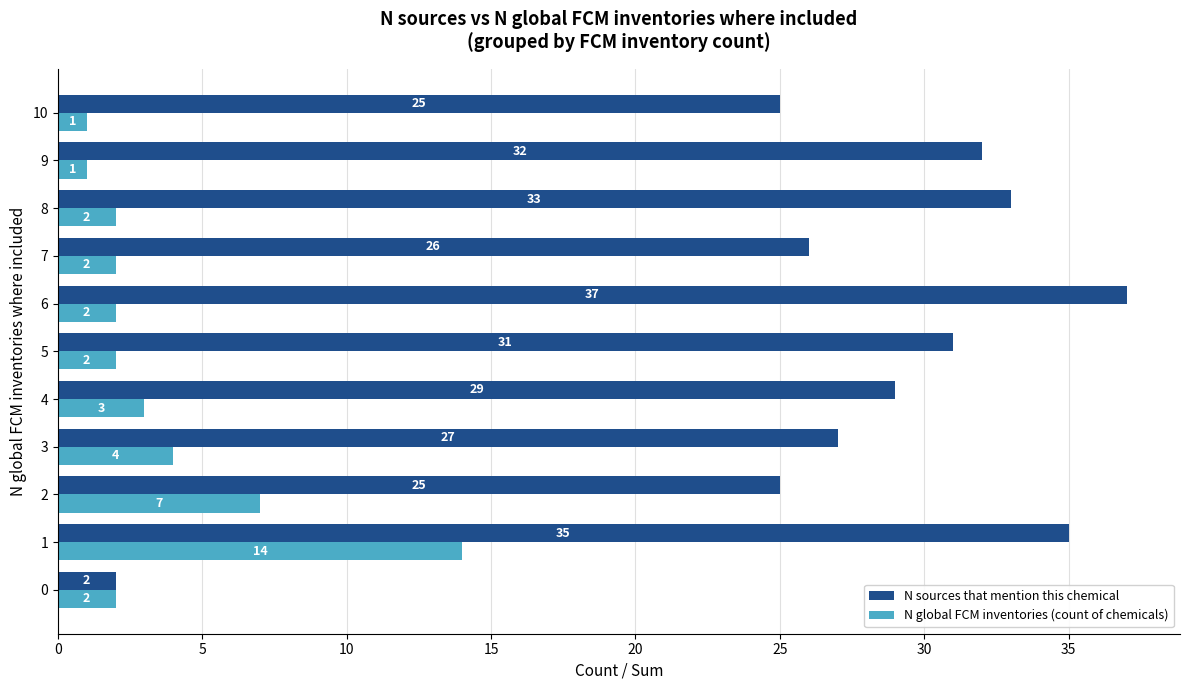

Which series has the widest spread of values?

N sources that mention this chemical